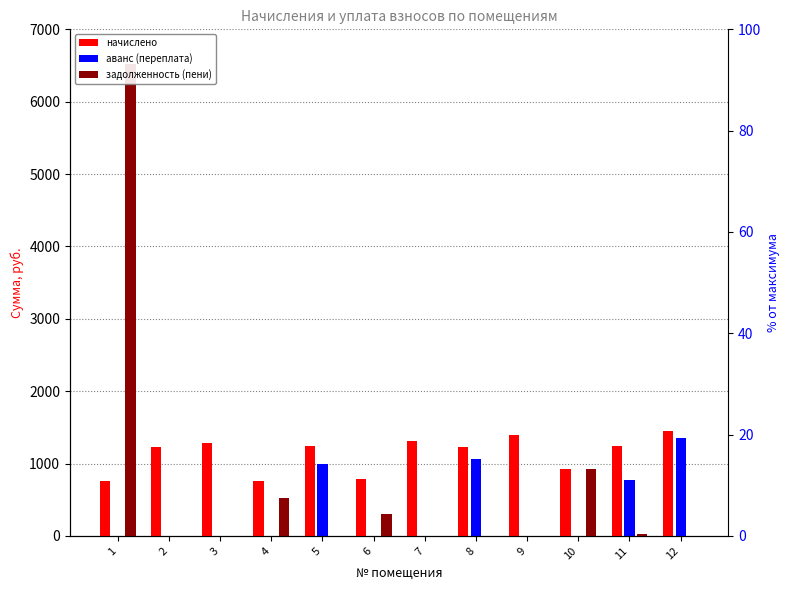

Reading left to right, what are all the values shown in this chart?

начислено: 1=758.9	2=1233.1	3=1280.8	4=757.0	5=1245.0	6=788.8	7=1316.7	8=1233.1	9=1400.4	10=918.3	11=1241.0	12=1456.1
аванс (переплата): 1=0.0	2=0.0	3=0.0	4=0.0	5=998.0	6=0.0	7=0.0	8=1060.4	9=0.0	10=0.0	11=772.6	12=1348.0
задолженность (пени): 1=6516.6	2=0.0	3=0.0	4=523.9	5=0.0	6=307.2	7=0.0	8=0.0	9=0.0	10=918.3	11=22.9	12=0.0